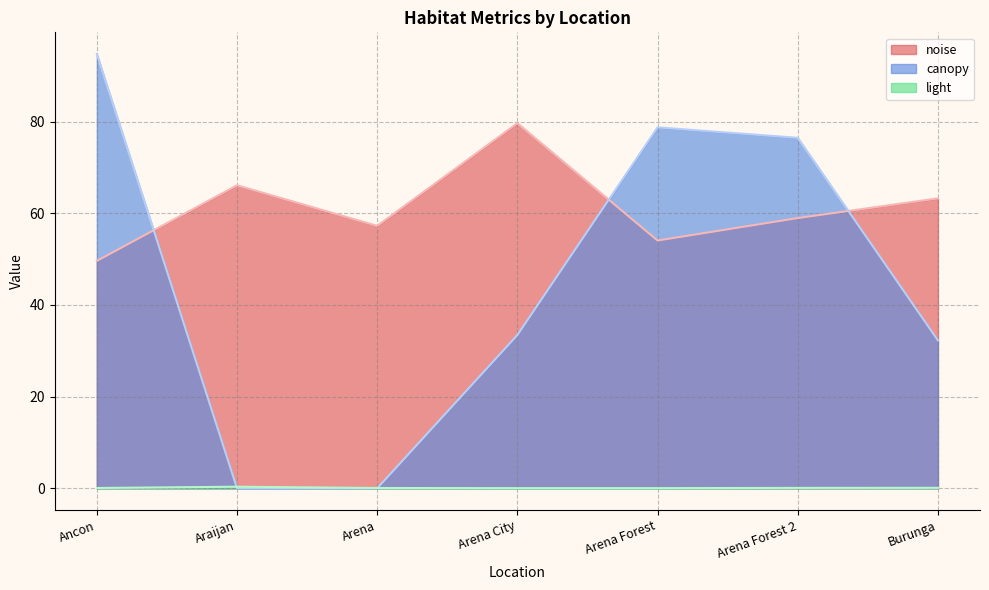

List the series in order of their peak value, lowest first.

light, noise, canopy